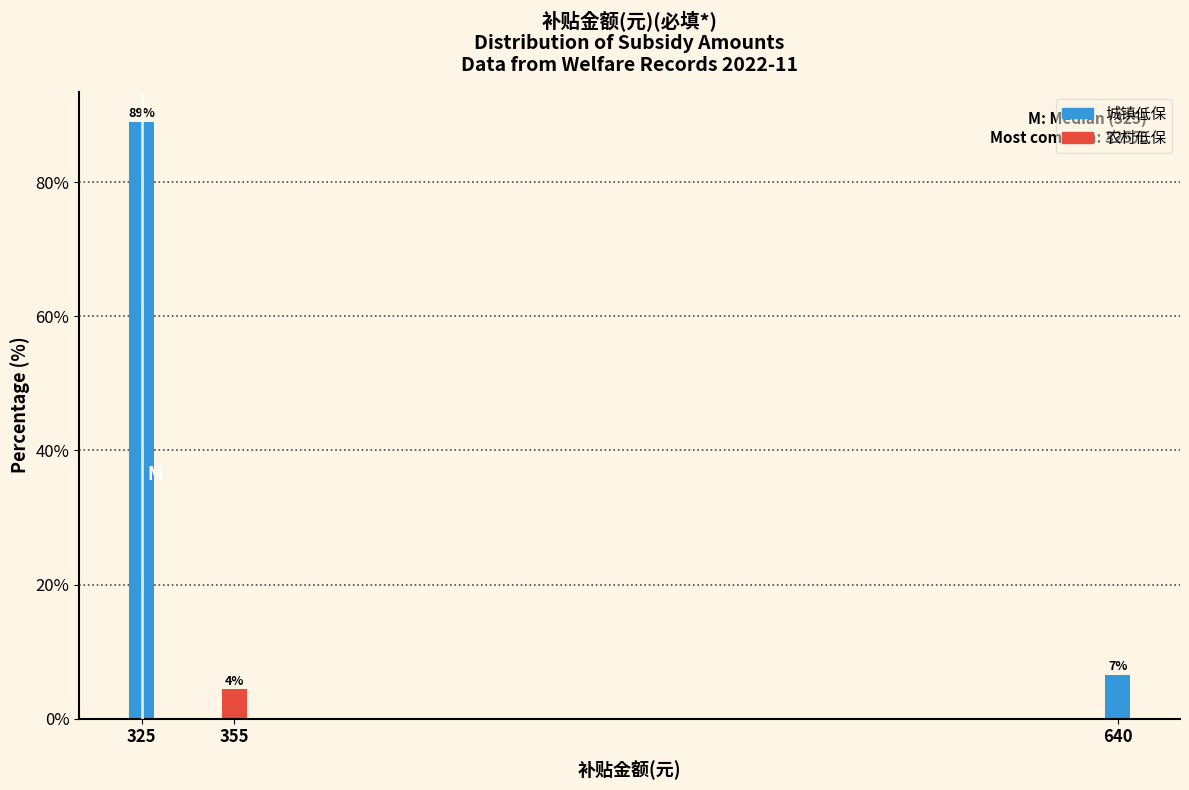

How many bars are there in total?

3